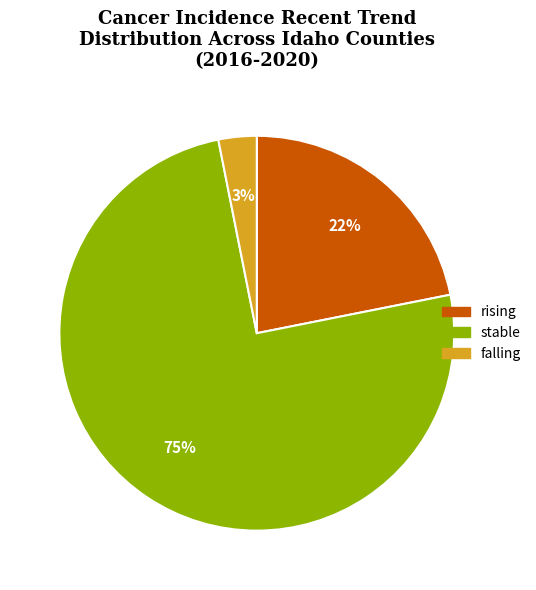

Count the number of slices in the pie.

3